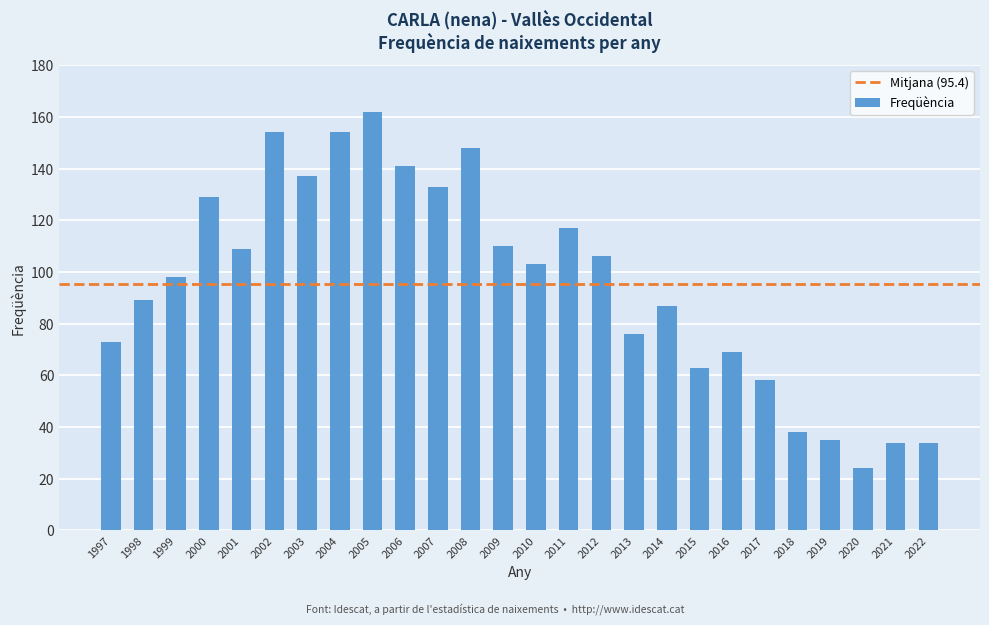

What is the change in value from 1997 to 2010?

+30